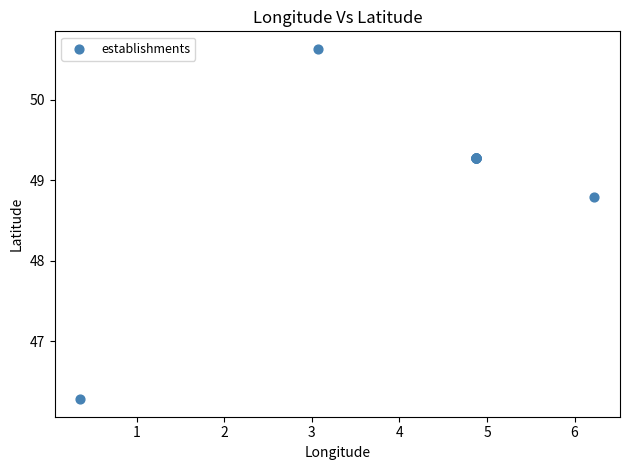

What Y value in the scatter plot is closest to 48?

48.8